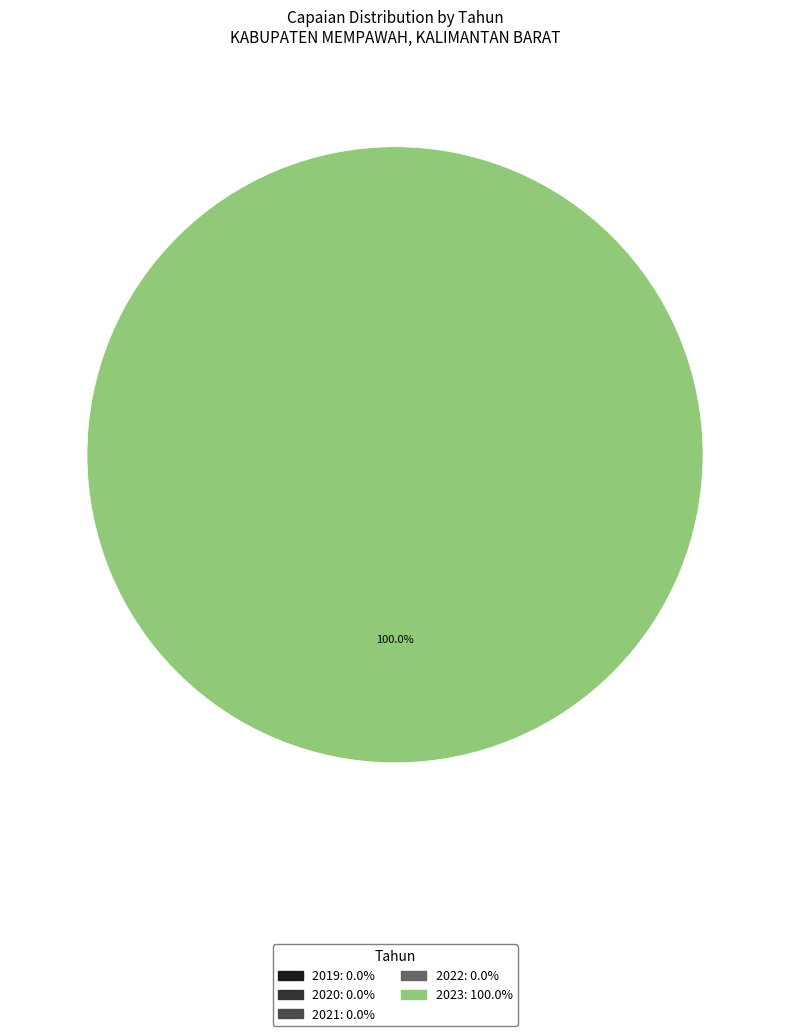

Does any single category account for the majority?

Yes